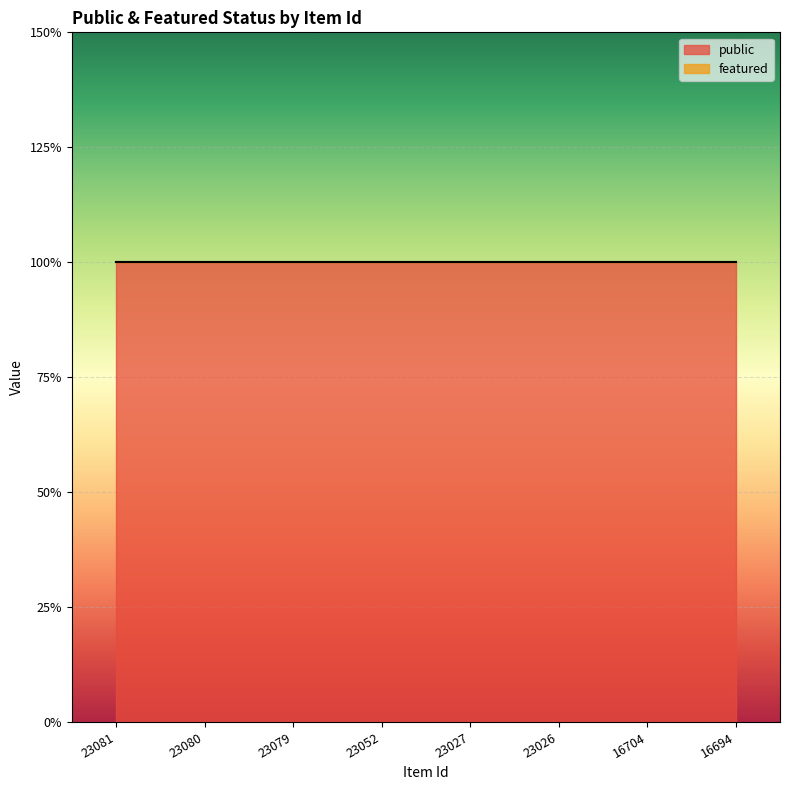

True or false: public and featured cross at least once.

False